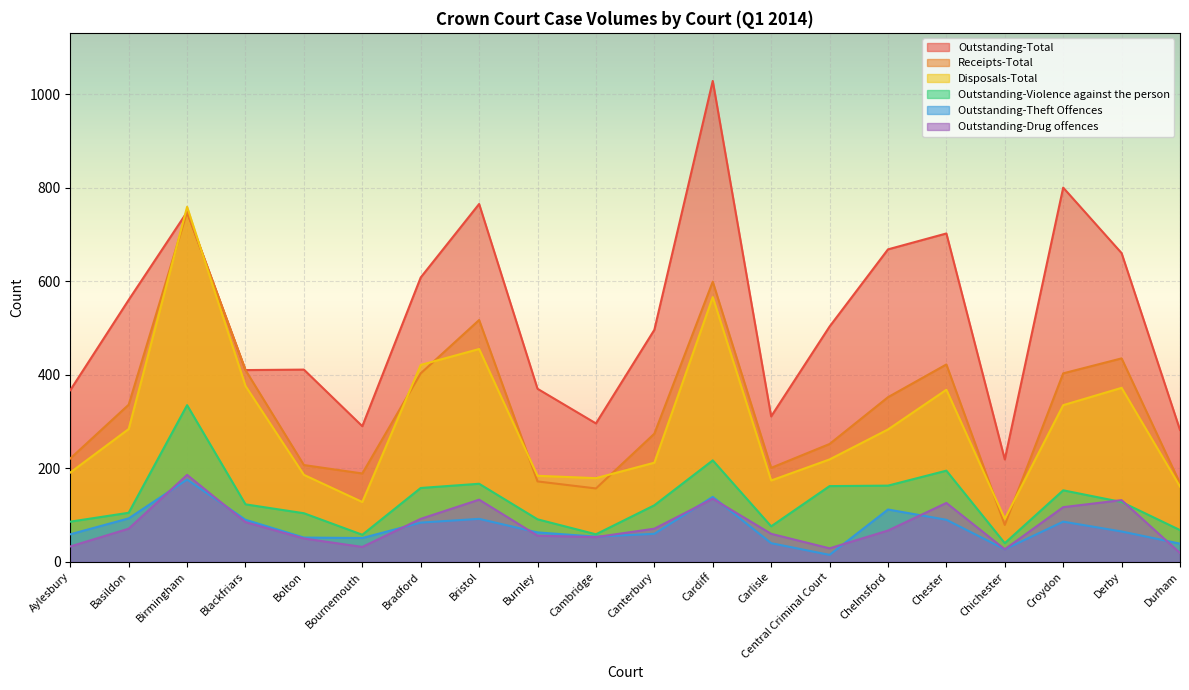

At which label does Disposals-Total reach its peak?

Birmingham